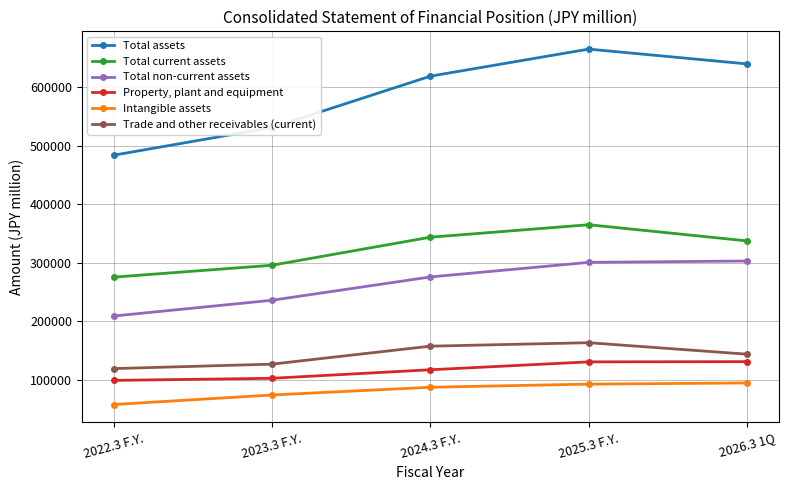

What is the total value across all series at 2025.3 F.Y.?

1715900